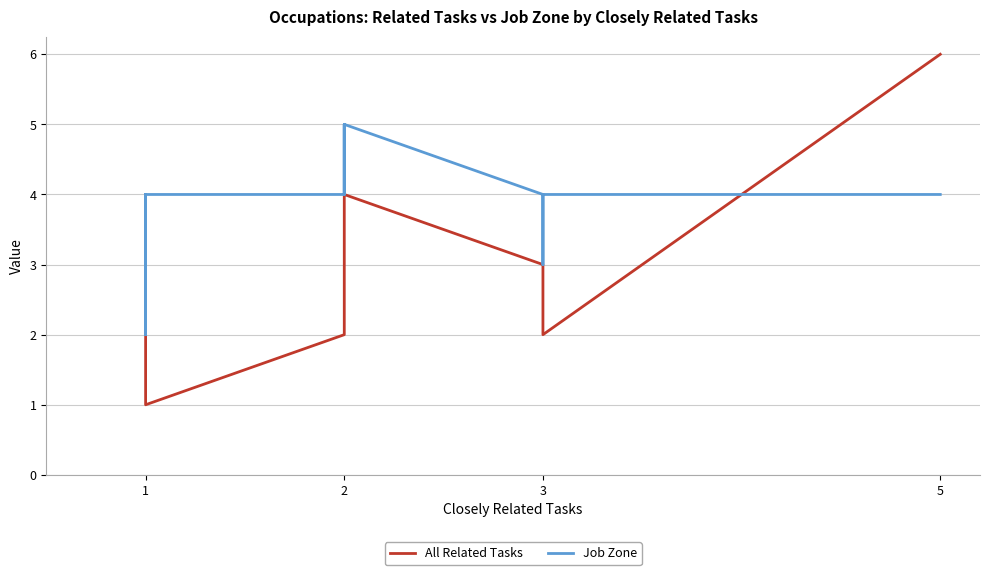

Which series has the widest spread of values?

All Related Tasks